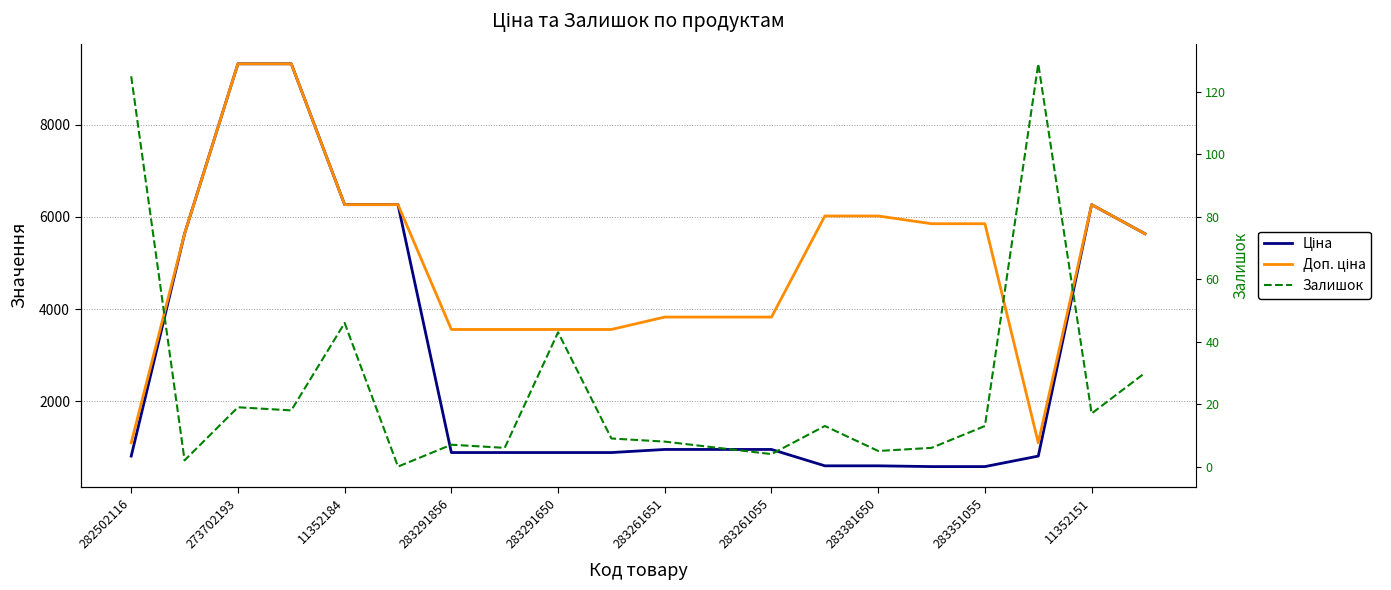

Is it true that Доп. ціна equals 3070.9 at 13?

False